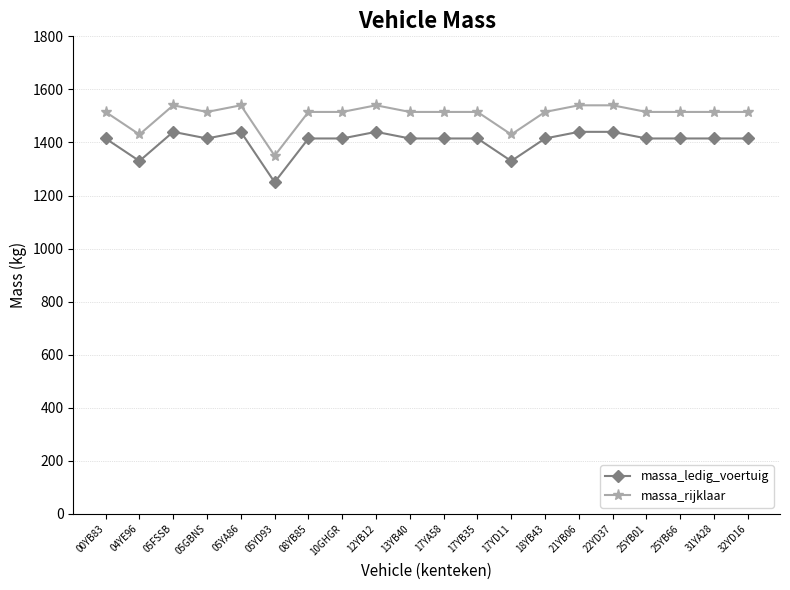

Rank the series by their average value, from lowest to highest.

massa_ledig_voertuig, massa_rijklaar